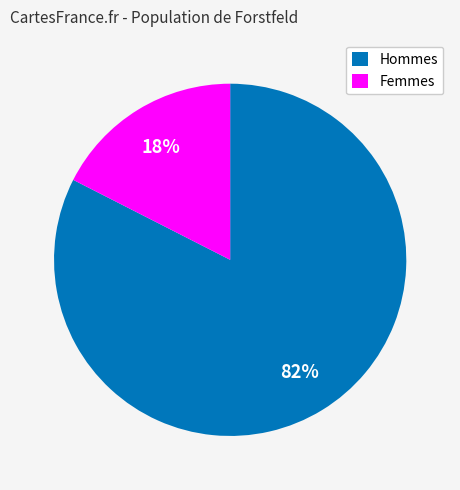

Count the number of slices in the pie.

2